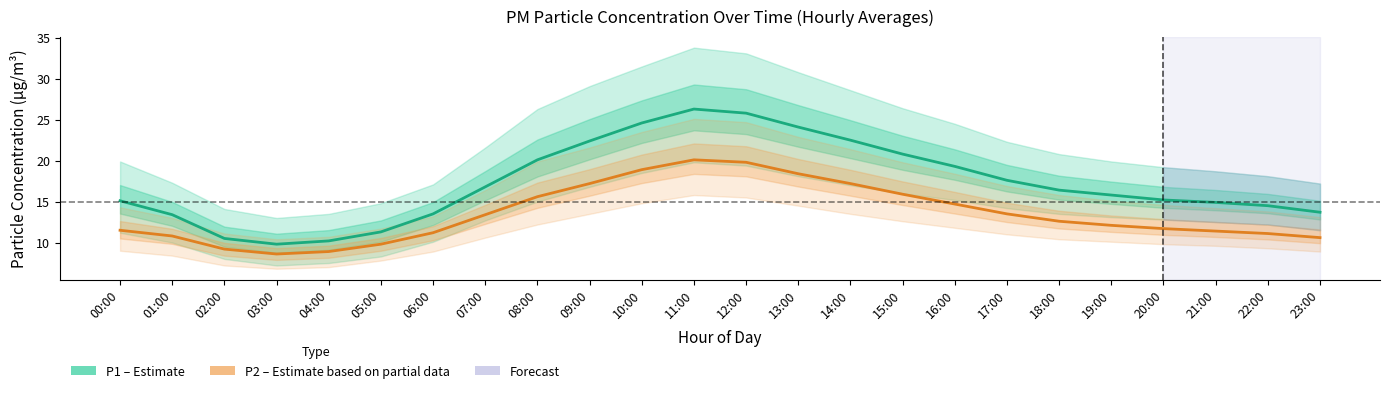

At which category is the sum across all series the highest?

11:00